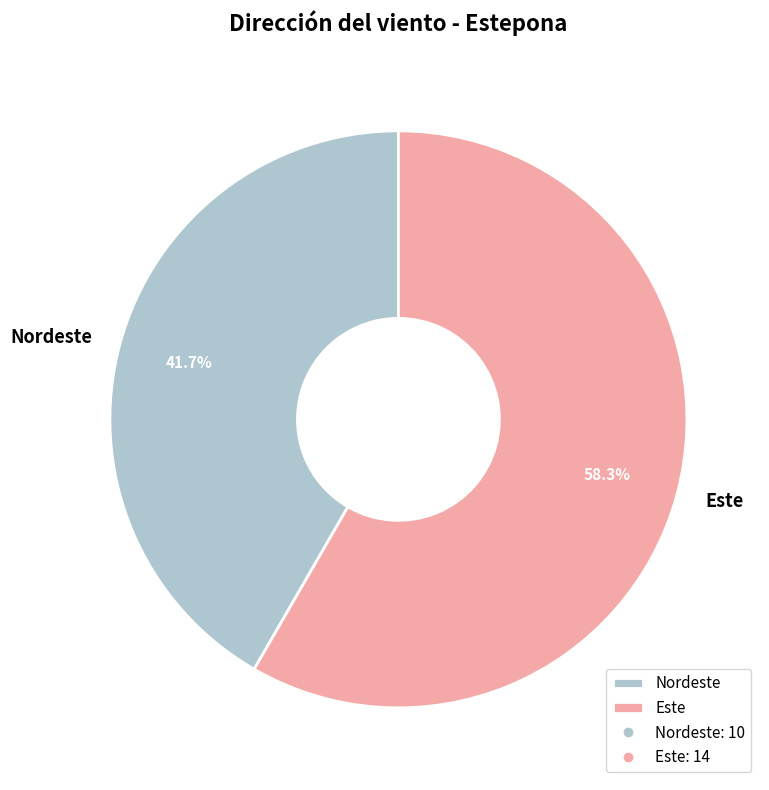

Which slice is the largest?

Este